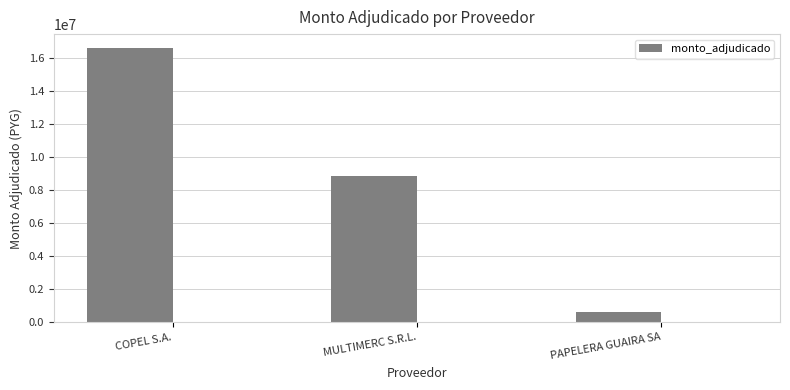

Rank the categories by value from highest to lowest.

COPEL S.A., MULTIMERC S.R.L., PAPELERA GUAIRA SA